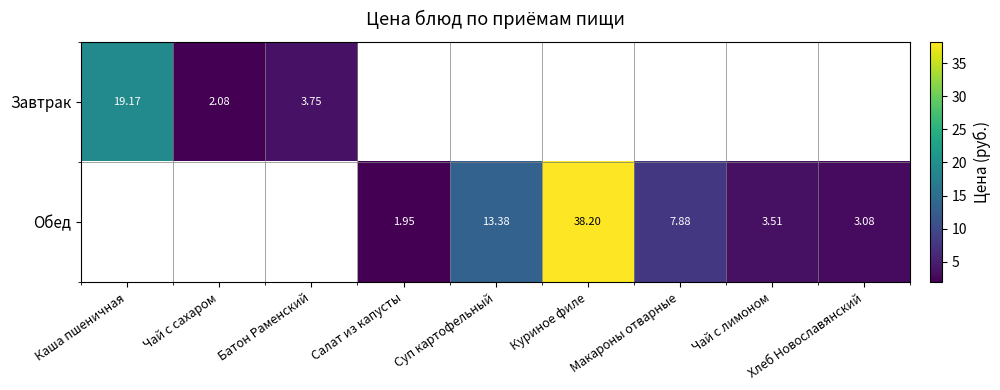

Is the value of Завтрак at Батон Раменский greater than the value of Обед at Чай с лимоном?

Yes